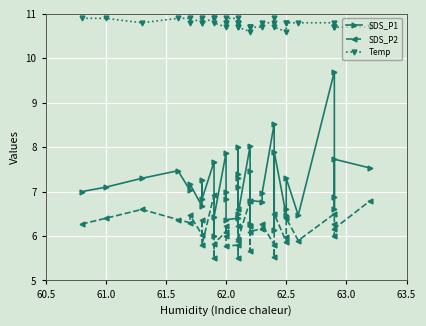

What is the minimum value shown in the chart?

5.5